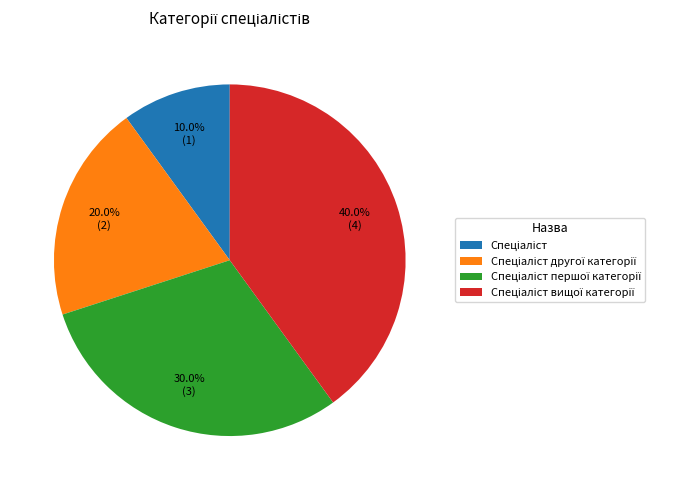

Does any single category account for the majority?

No